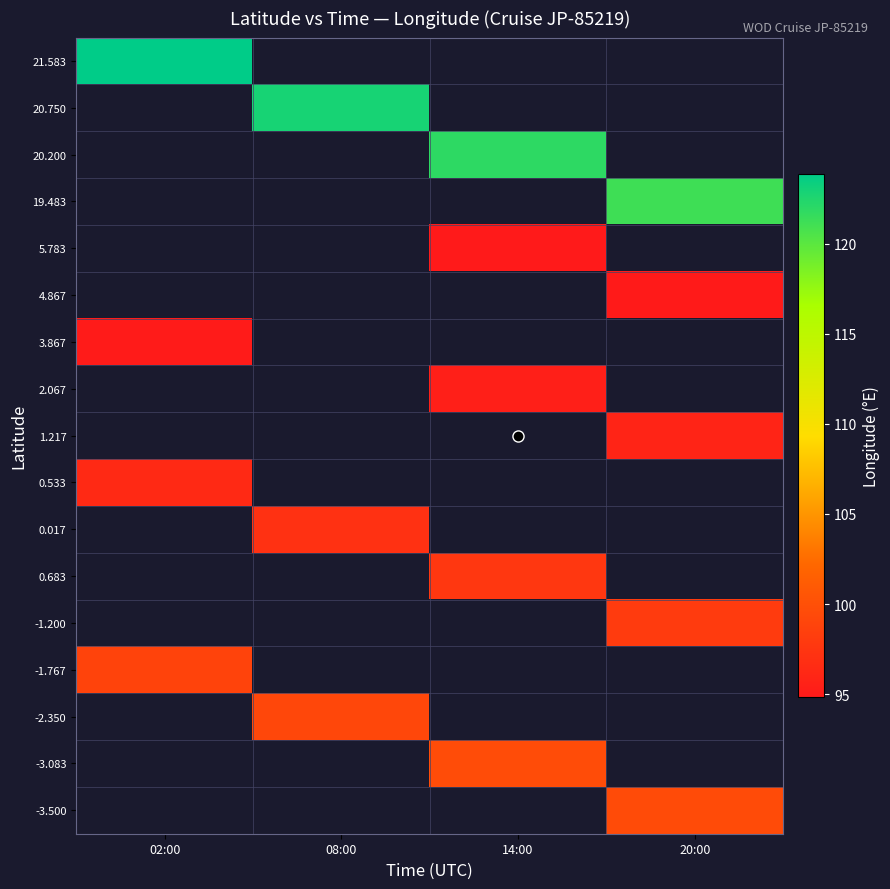

What is the minimum value shown in the chart?

94.8